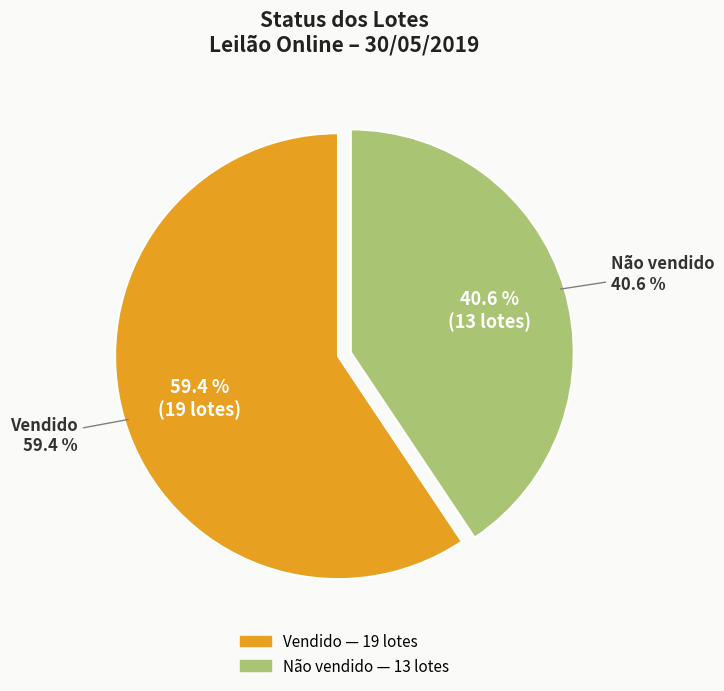

Which has a higher value, Vendido or Não vendido?

Vendido